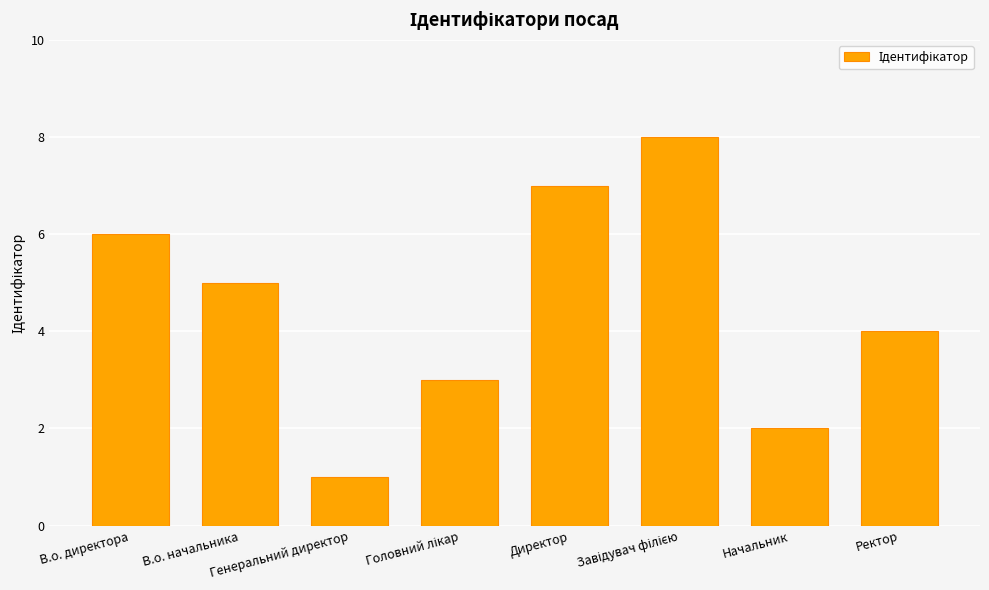

Read the value at Генеральний директор.

1